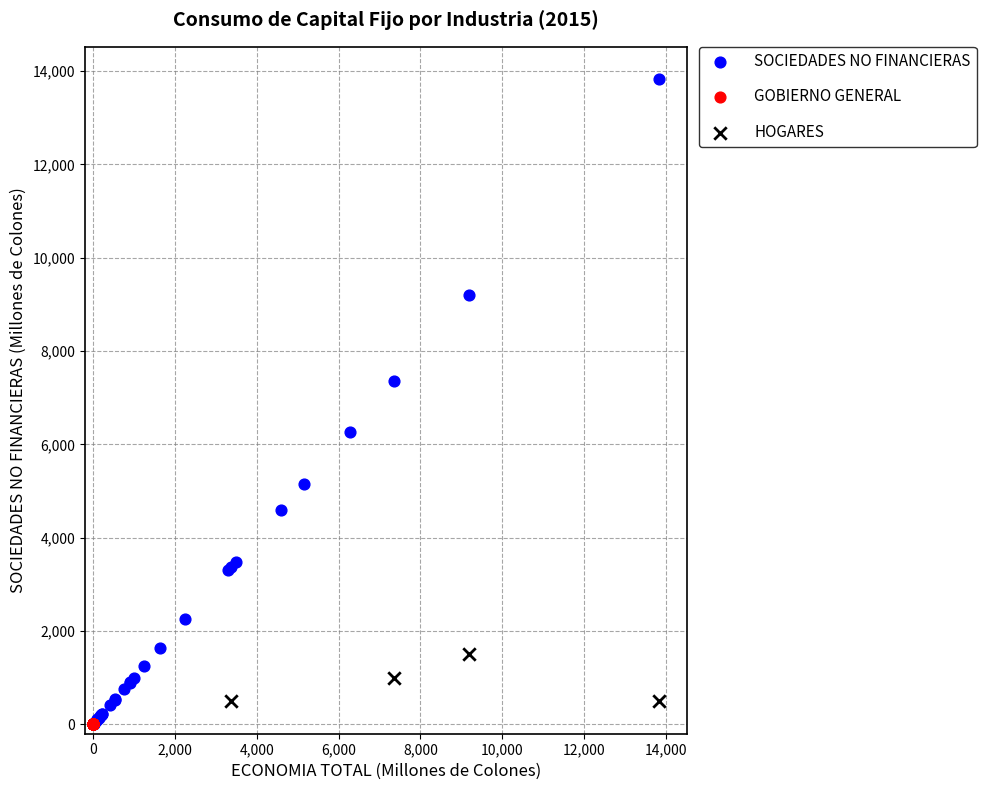

Which series contains the highest Y value?

SOCIEDADES NO FINANCIERAS